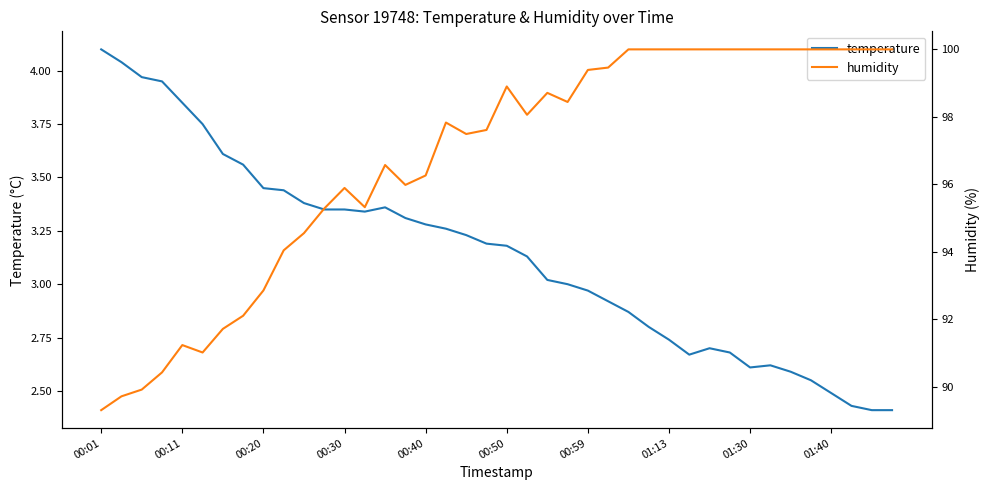

How many lines are shown in the chart?

2